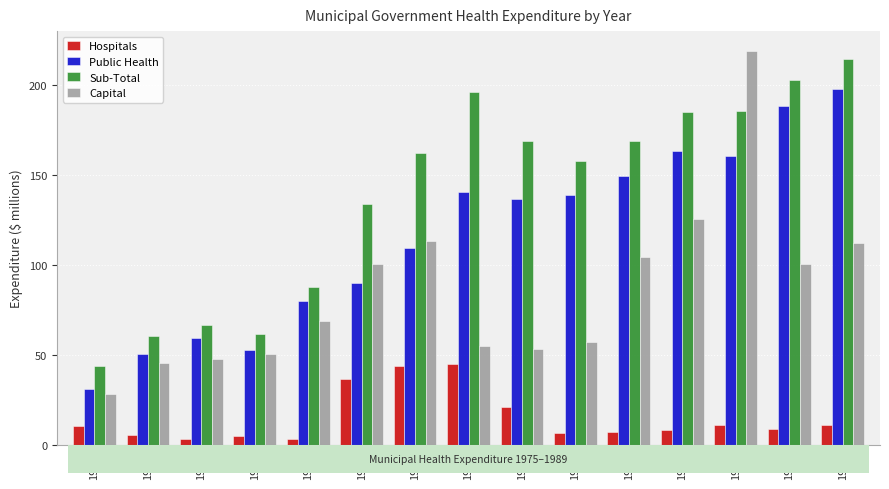

At which category is the sum across all series the highest?

1987